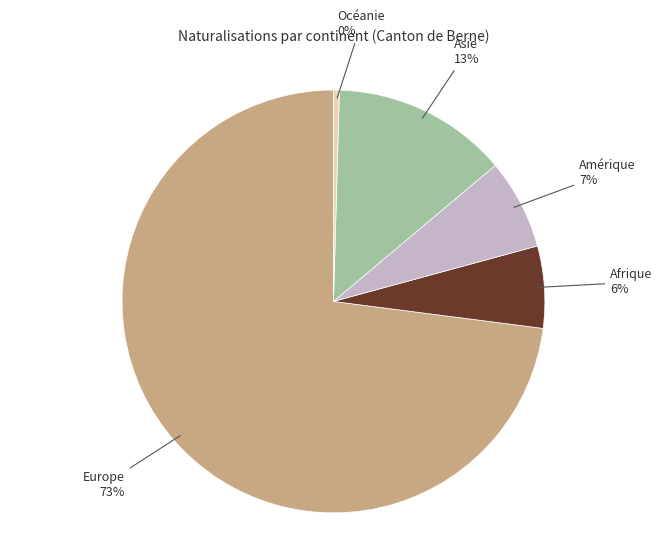

Does any single category account for the majority?

Yes